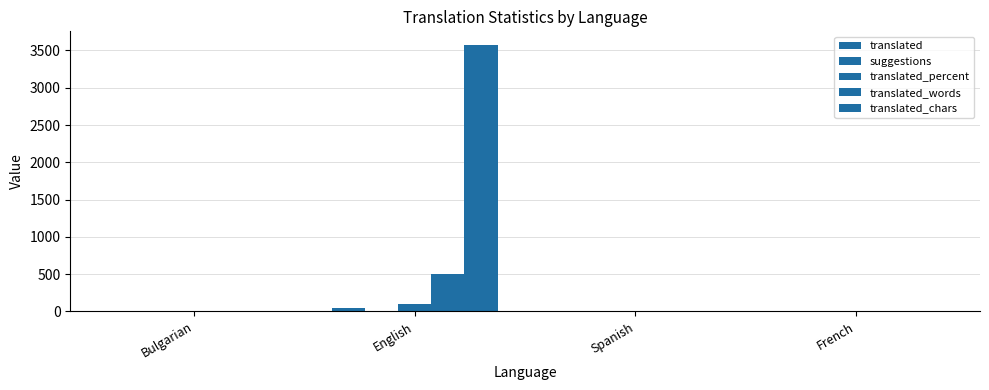

Rank the series at French from highest to lowest value.

suggestions, translated, translated_percent, translated_words, translated_chars